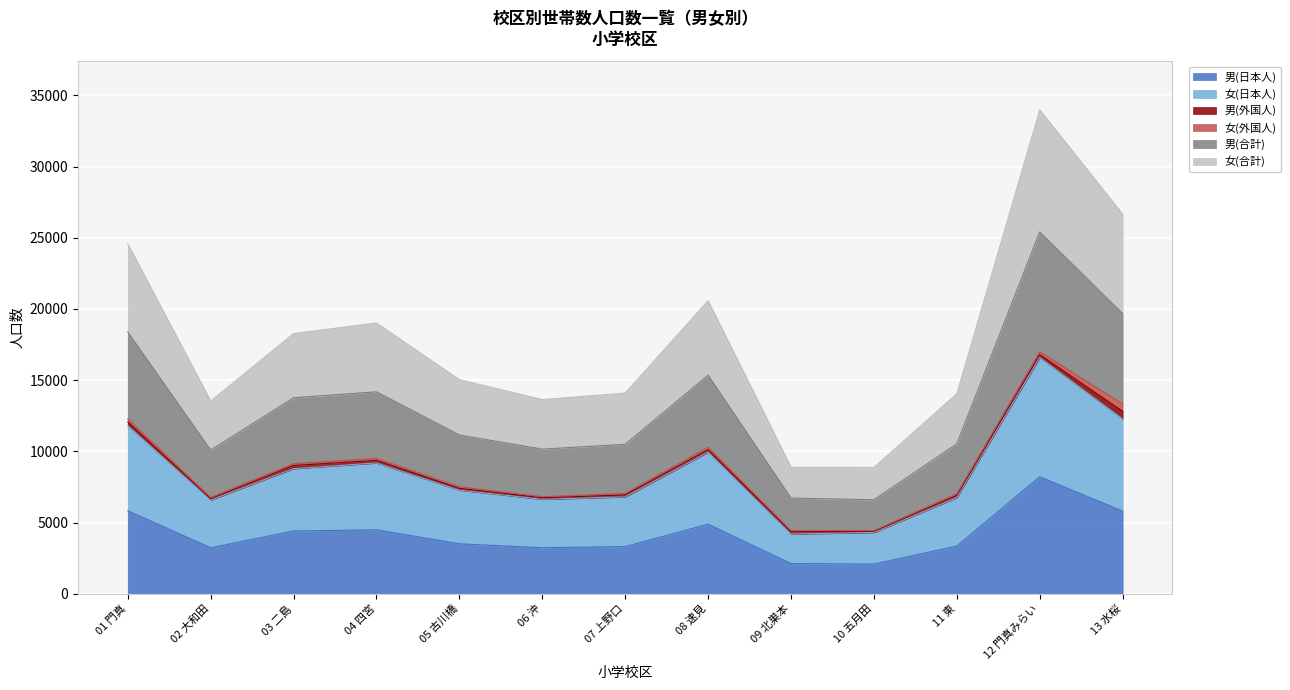

What is the spread (max minus min) of values at 04 四宮?

9690